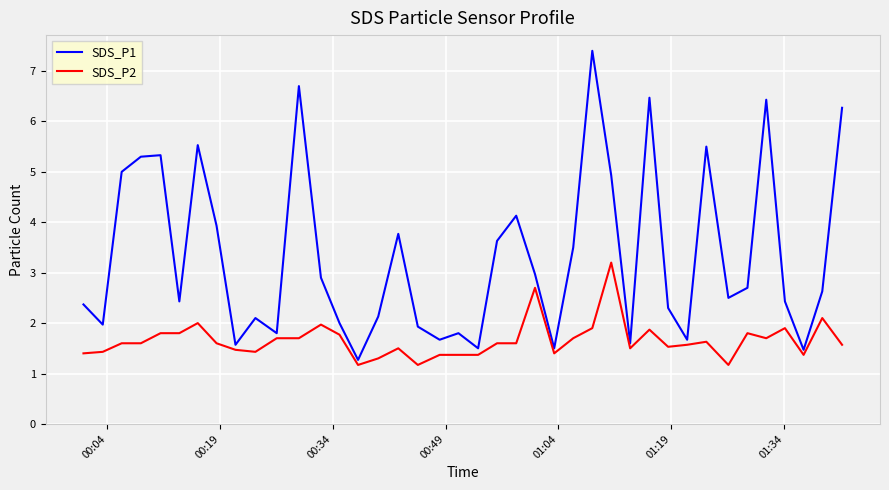

What is the smallest value displayed?

1.2